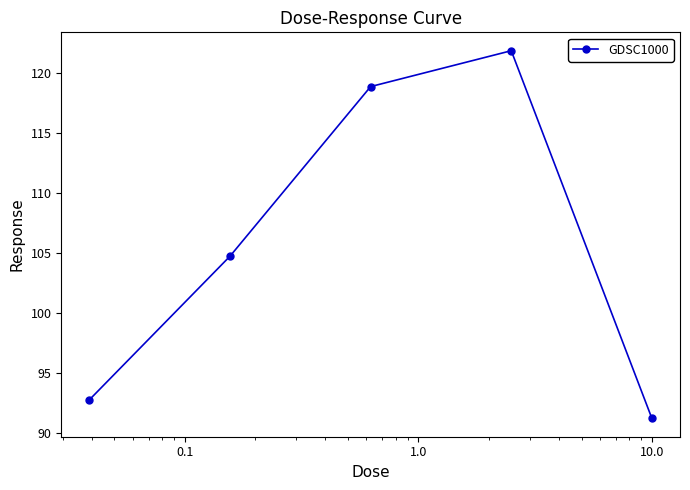

How many interior local peaks (higher than both neighbors) does the data have?

1